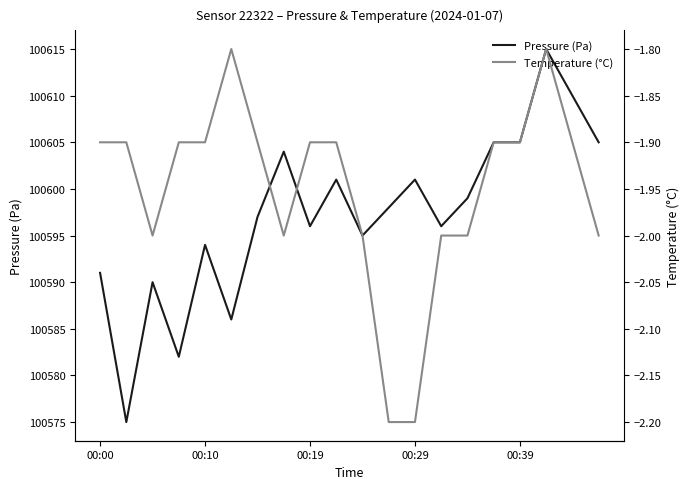

Count the Temperature (°C) values in the range -2 to -1.

18